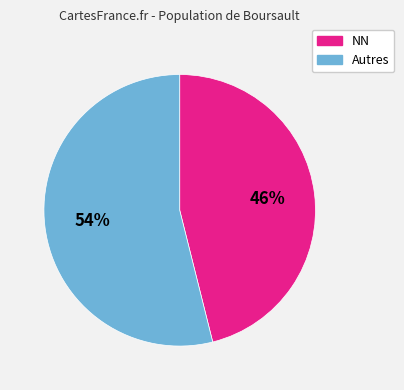

To the nearest percent, what is the difference between the largest and smallest slice percentages?

8%